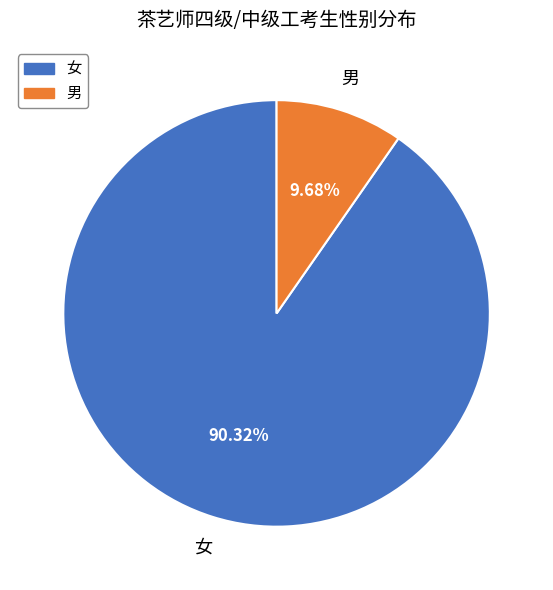

Does 男 represent more than half of the total?

No